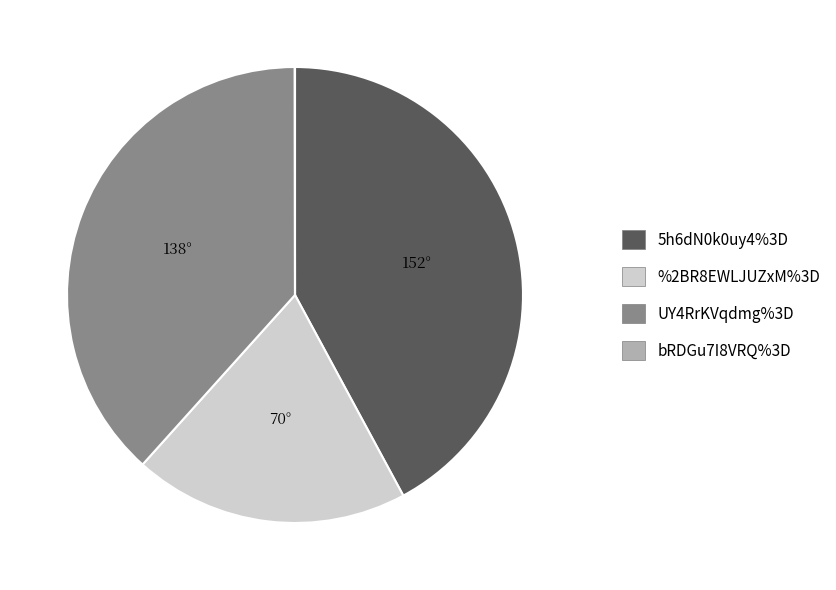

What is the ratio of the value at 5h6dN0k0uy4%3D to the value at UY4RrKVqdmg%3D?

1.1